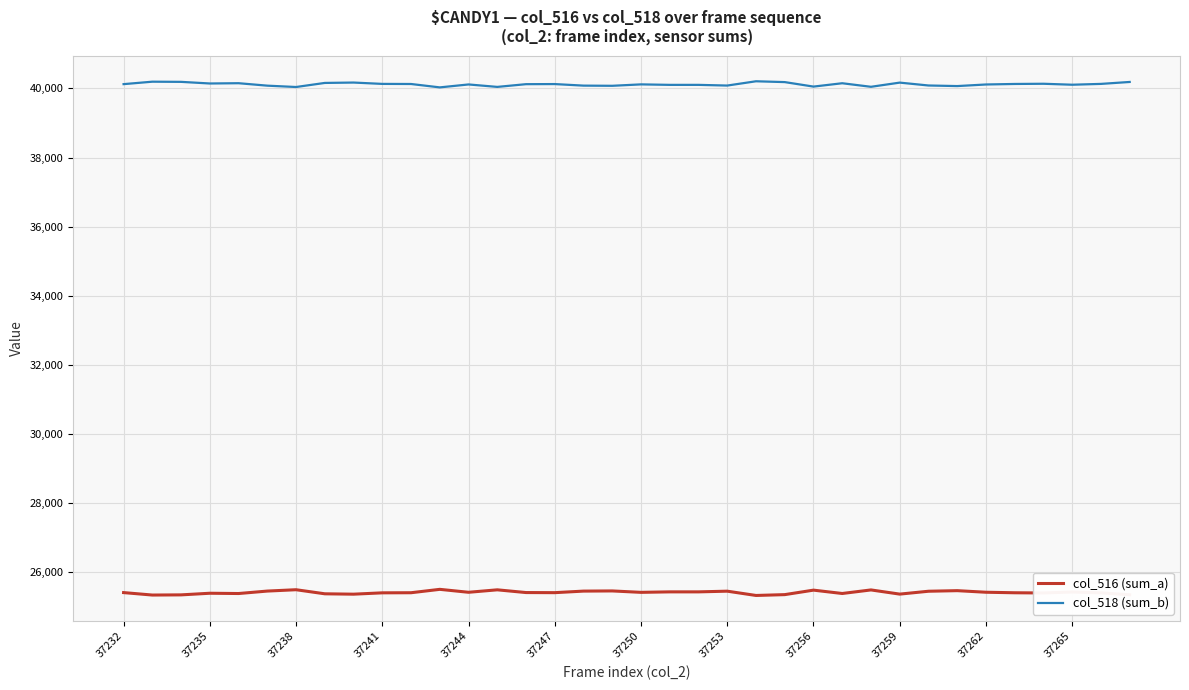

Rank the series by their maximum value, from highest to lowest.

col_518 (sum_b), col_516 (sum_a)